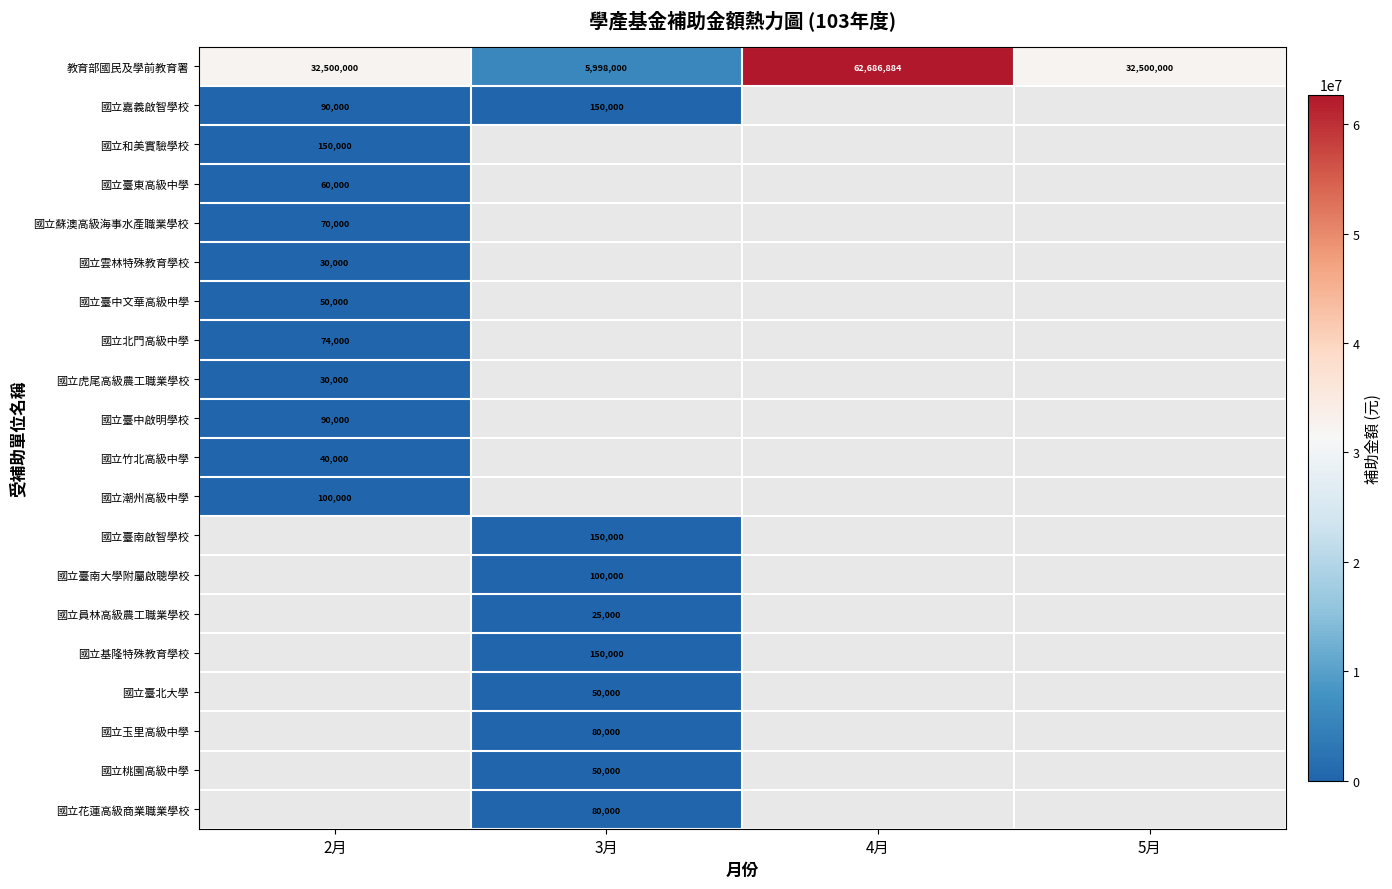

Count the number of data series in this chart.

20